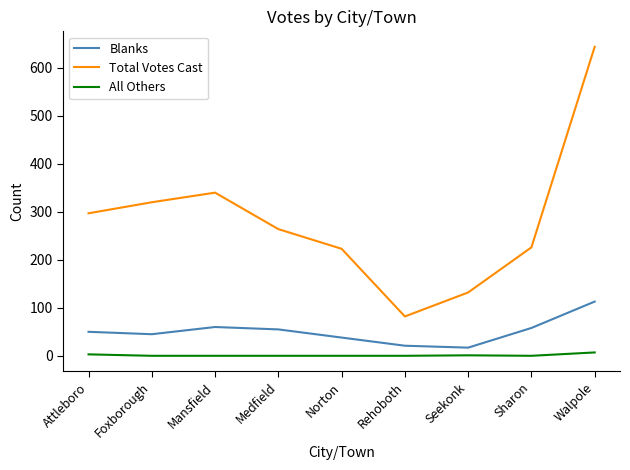

Which series has the largest range (max minus min)?

Total Votes Cast